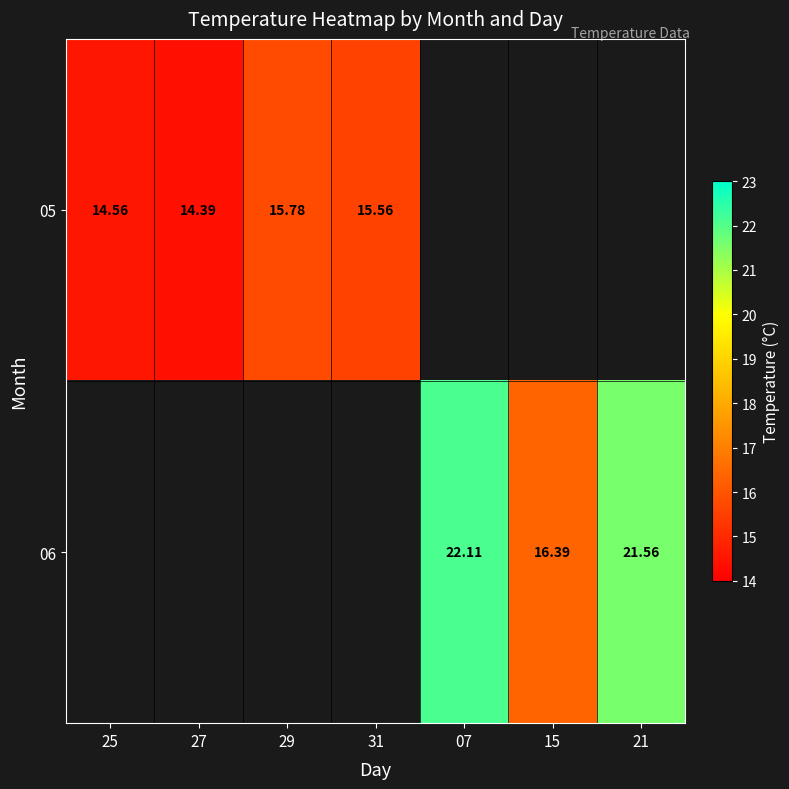

What is the difference between the second highest and minimum values in the 06 series?

5.2